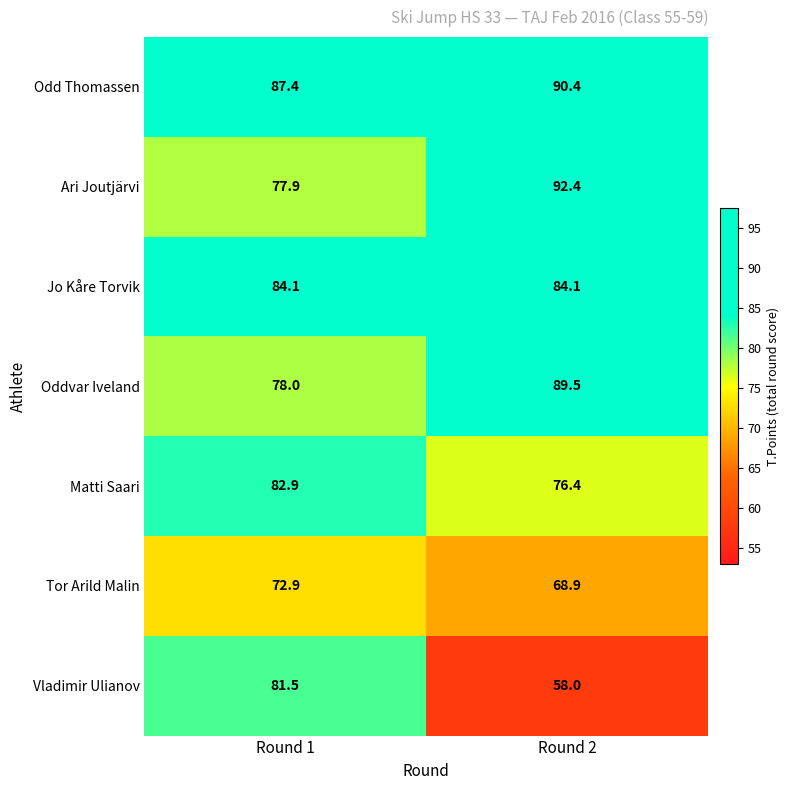

Reading left to right, transcribe all the data shown in this chart.

Odd Thomassen: Round 1=87.4	Round 2=90.4
Ari Joutjärvi: Round 1=77.9	Round 2=92.4
Jo Kåre Torvik: Round 1=84.1	Round 2=84.1
Oddvar Iveland: Round 1=78.0	Round 2=89.5
Matti Saari: Round 1=82.9	Round 2=76.4
Tor Arild Malin: Round 1=72.9	Round 2=68.9
Vladimir Ulianov: Round 1=81.5	Round 2=58.0